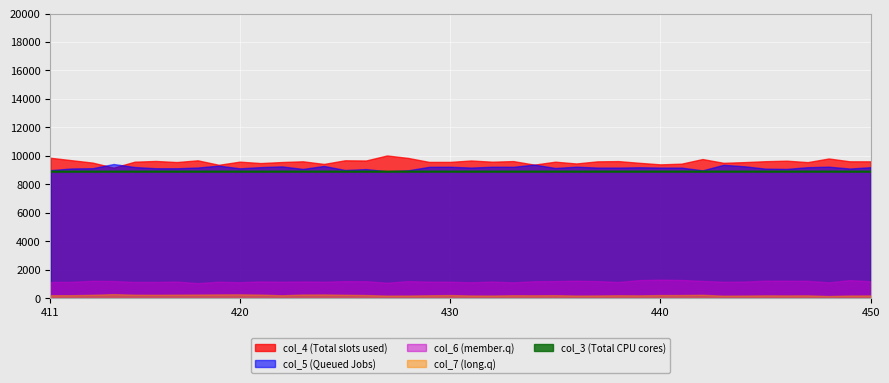

Reading left to right, what are all the values shown in this chart?

8891.7	8891.7	8891.8	8891.8	8891.9	8891.9	8891.9	8892.0	8892.0	8892.1	8892.1	8892.2	8892.2	8892.3	8892.3	8892.3	8892.4	8892.4	8892.5	8892.5	8892.6	8892.6	8892.7	8892.7	8892.8	8892.8	8892.8	8892.9	8892.9	8893.0	8893.0	8893.1	8893.1	8893.2	8893.2	8893.2	8893.3	8893.3	8893.4	8893.4